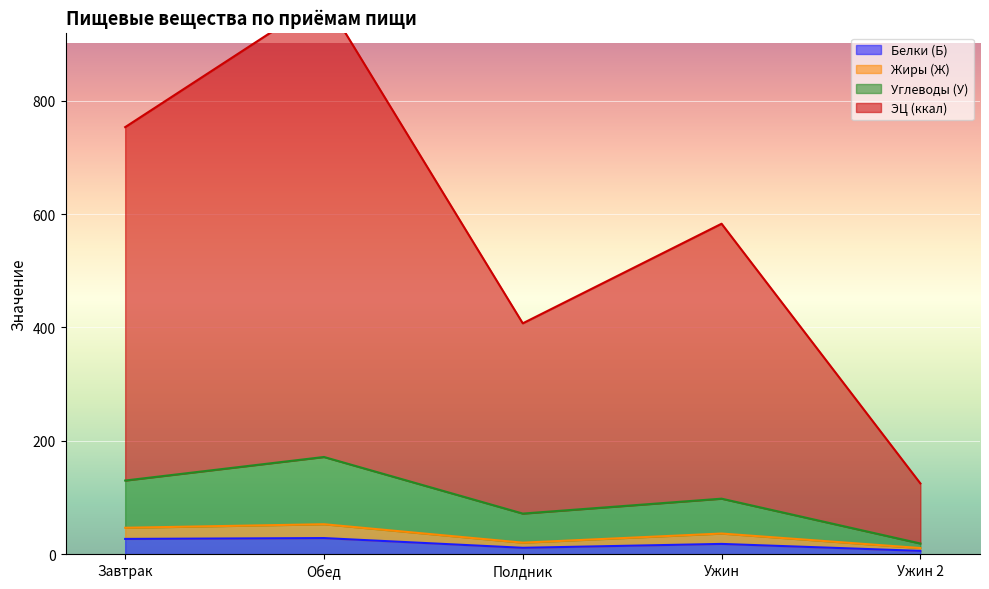

At which category does Жиры (Ж) reach its first local peak?

Обед